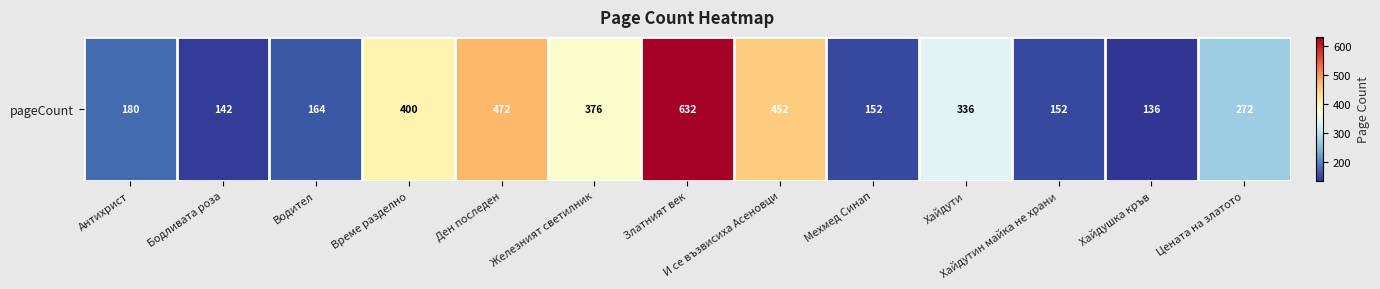

Approximately how many times larger is the value at Цената на златото compared to Ден последен?

0.6